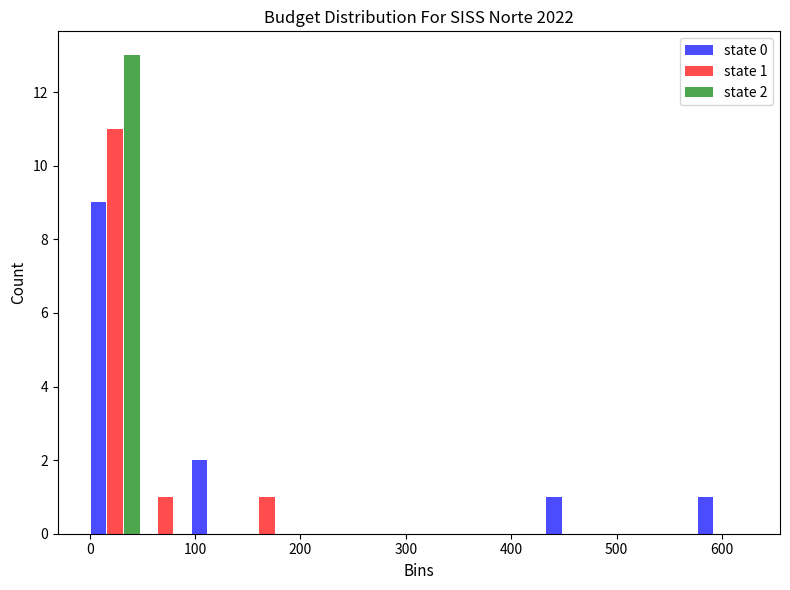

In the state 0 series, which range on the x-axis has the tallest bar?

0 to 50